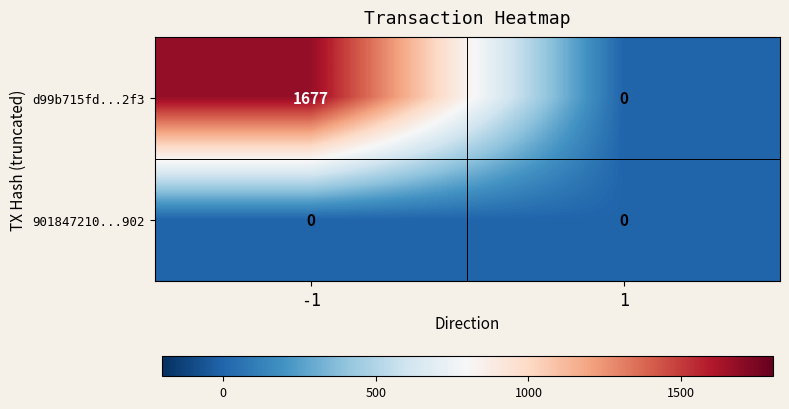

At which category is the sum across all series the highest?

-1